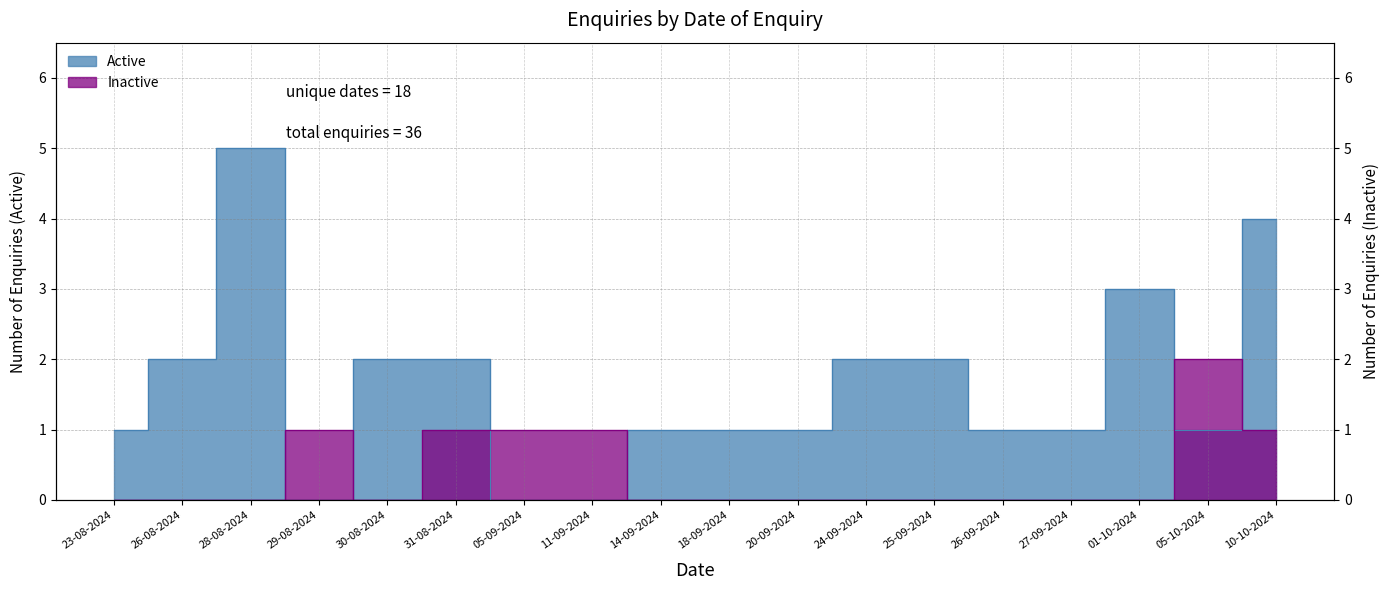

What is the total value across all series at 18-09-2024?

1